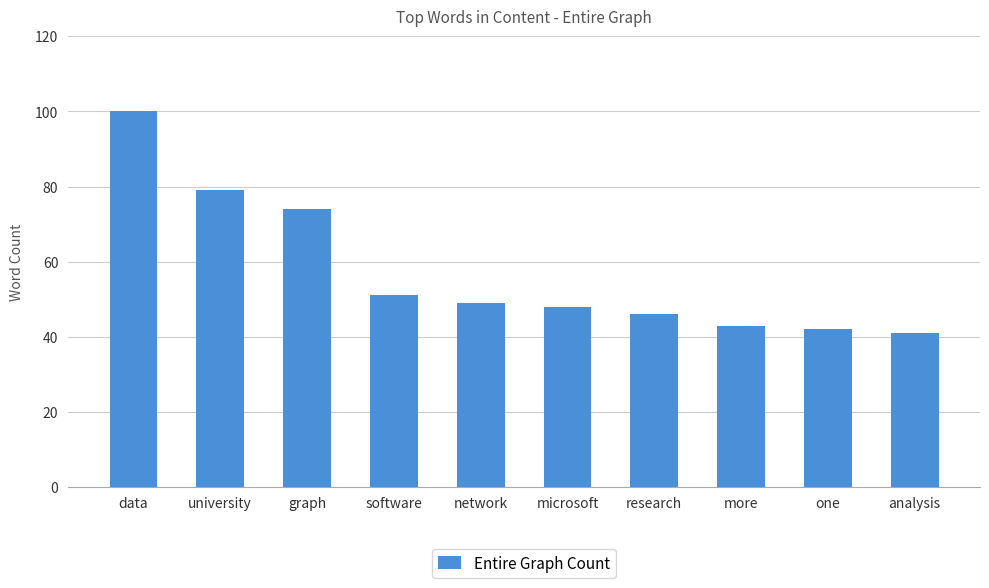

What is the smallest value displayed?

41